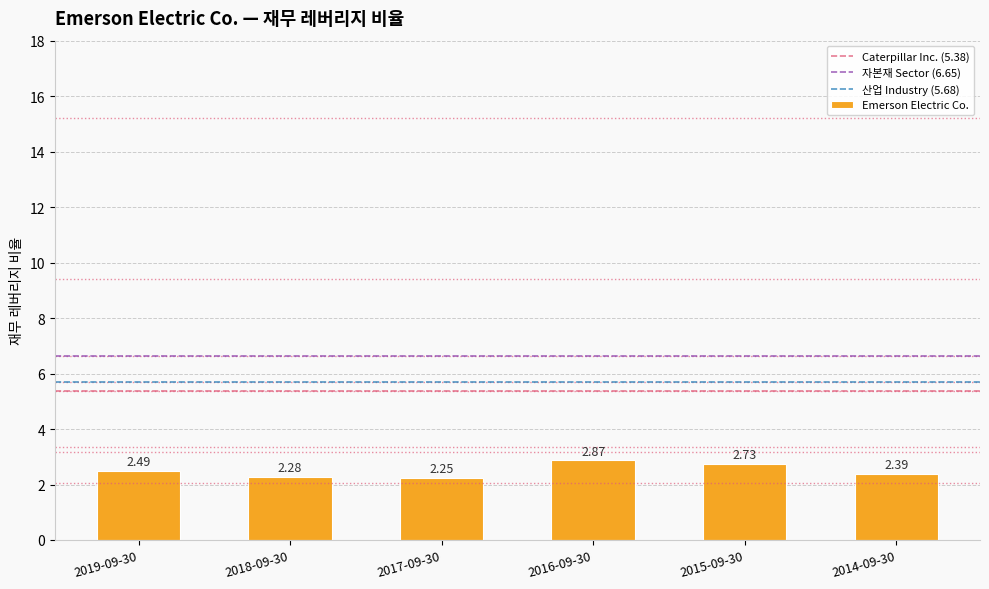

Count the values in the range 2 to 3.

6